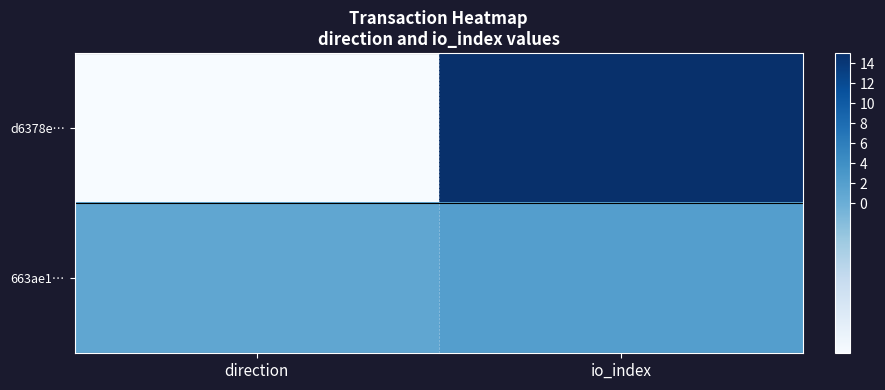

At how many categories does at least one series exceed 7?

1